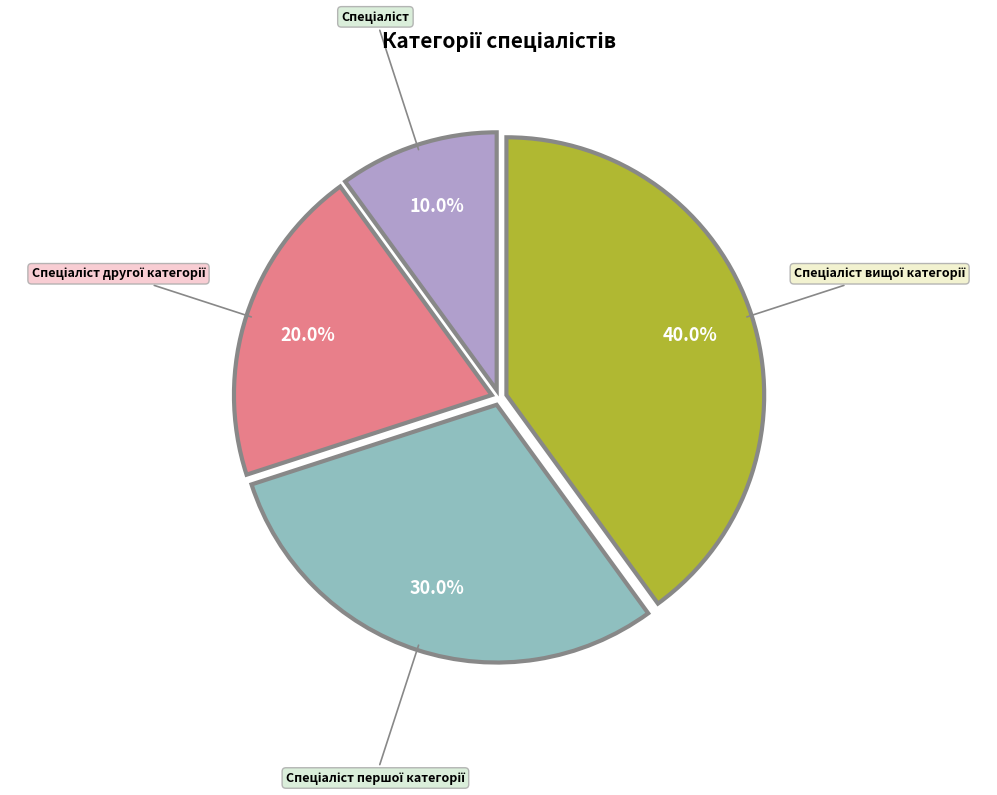

Is there any slice that represents more than half of the pie?

No